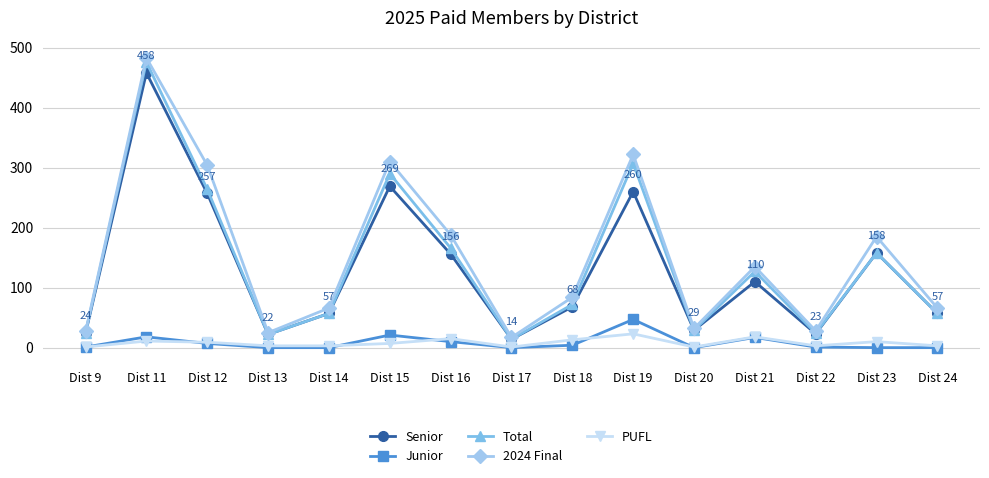

True or false: Junior and Senior intersect in this chart.

False